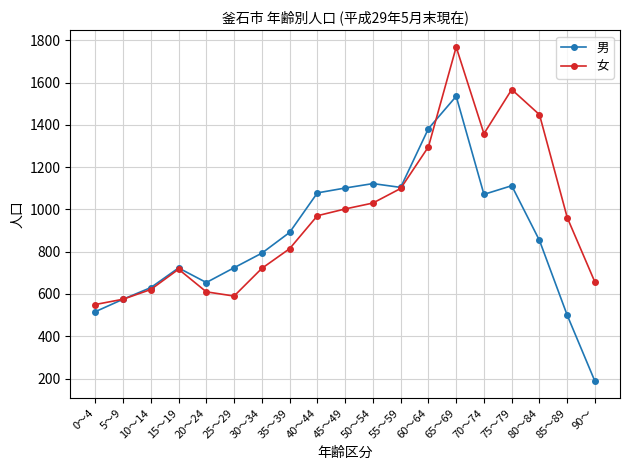

Where does the 女 series first go above 961?

40～44